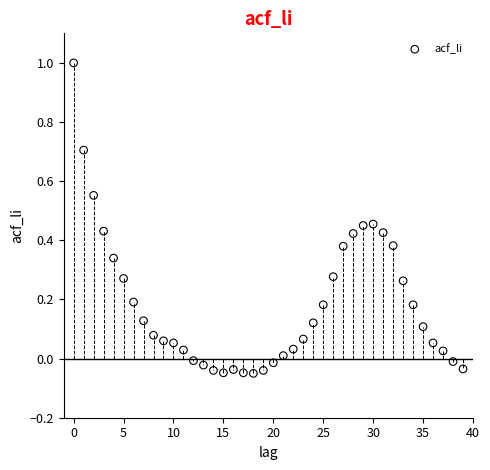

How many data points are displayed?

40